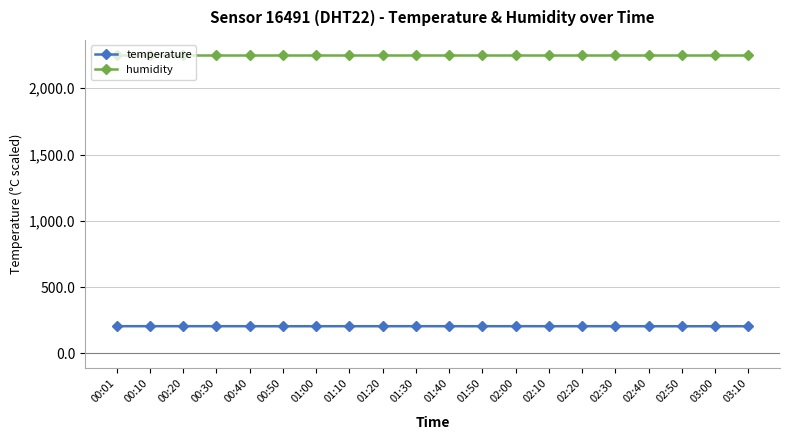

What is the difference between the second highest and second lowest values in the temperature series?

0.5